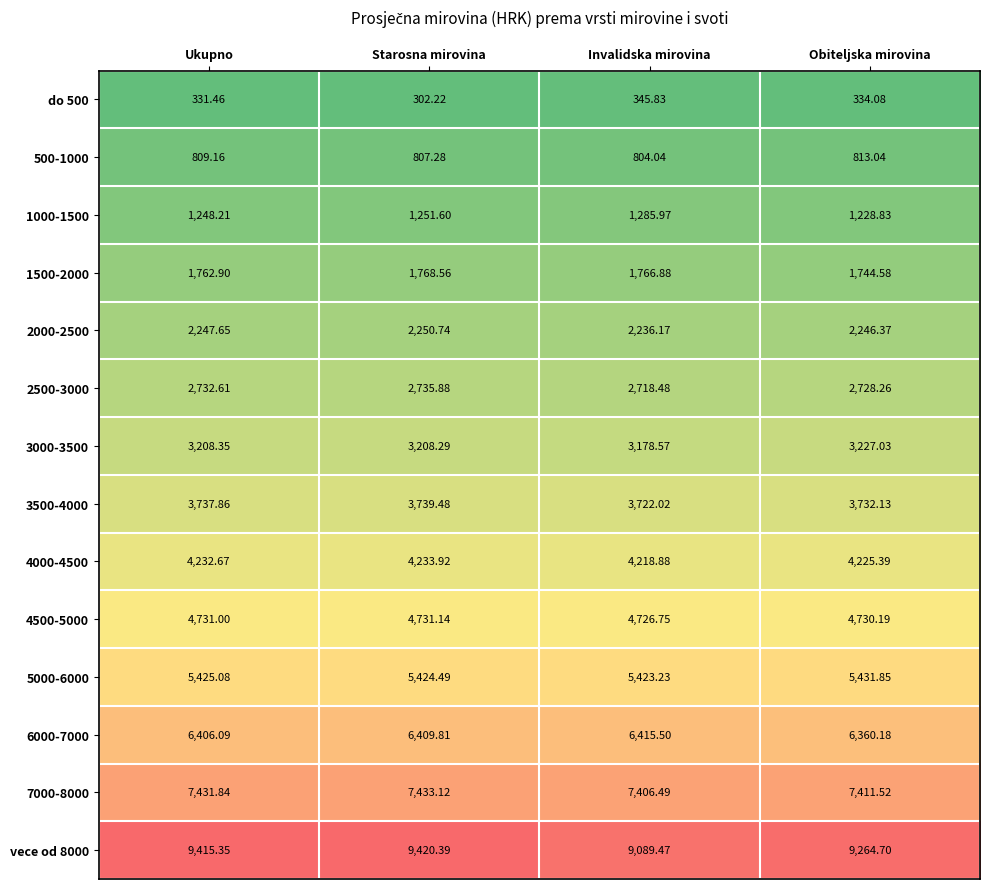

List the labels in order of 500-1000 value, largest first.

Obiteljska mirovina, Ukupno, Starosna mirovina, Invalidska mirovina